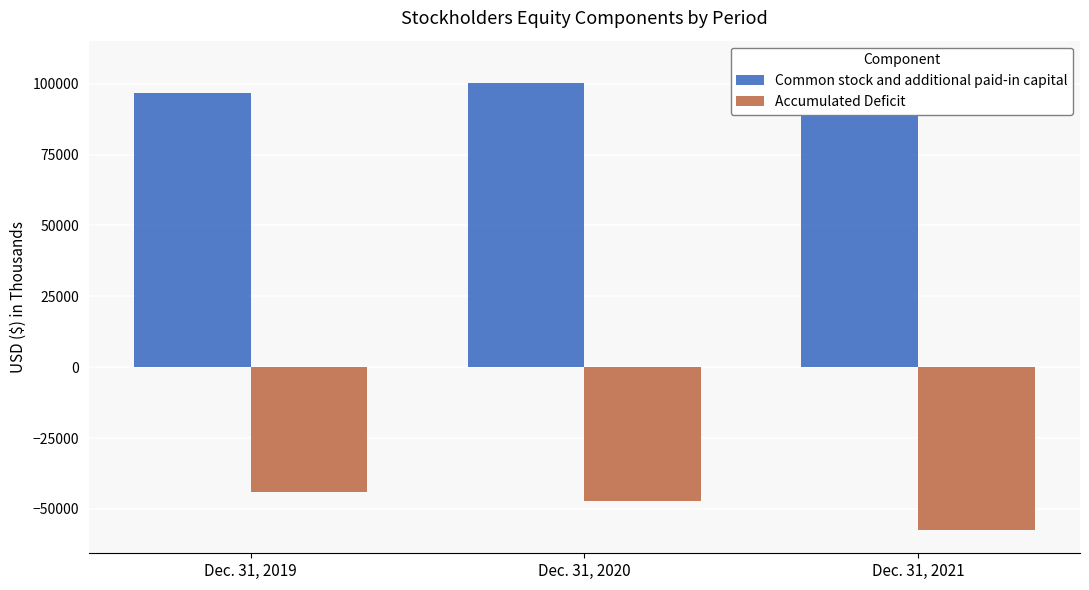

Reading left to right, extract all data points from this chart.

Common stock and additional paid-in capital: Dec. 31, 2019=96623	Dec. 31, 2020=100356	Dec. 31, 2021=106971
Accumulated Deficit: Dec. 31, 2019=-44068	Dec. 31, 2020=-47347	Dec. 31, 2021=-57434